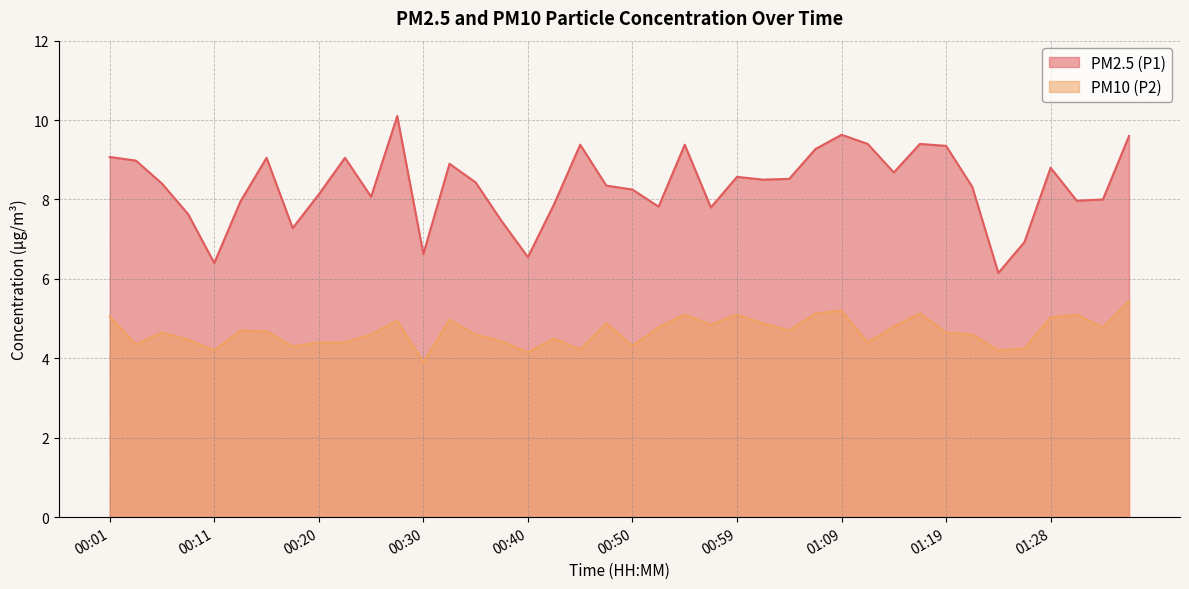

What is the minimum value shown in the chart?

3.9